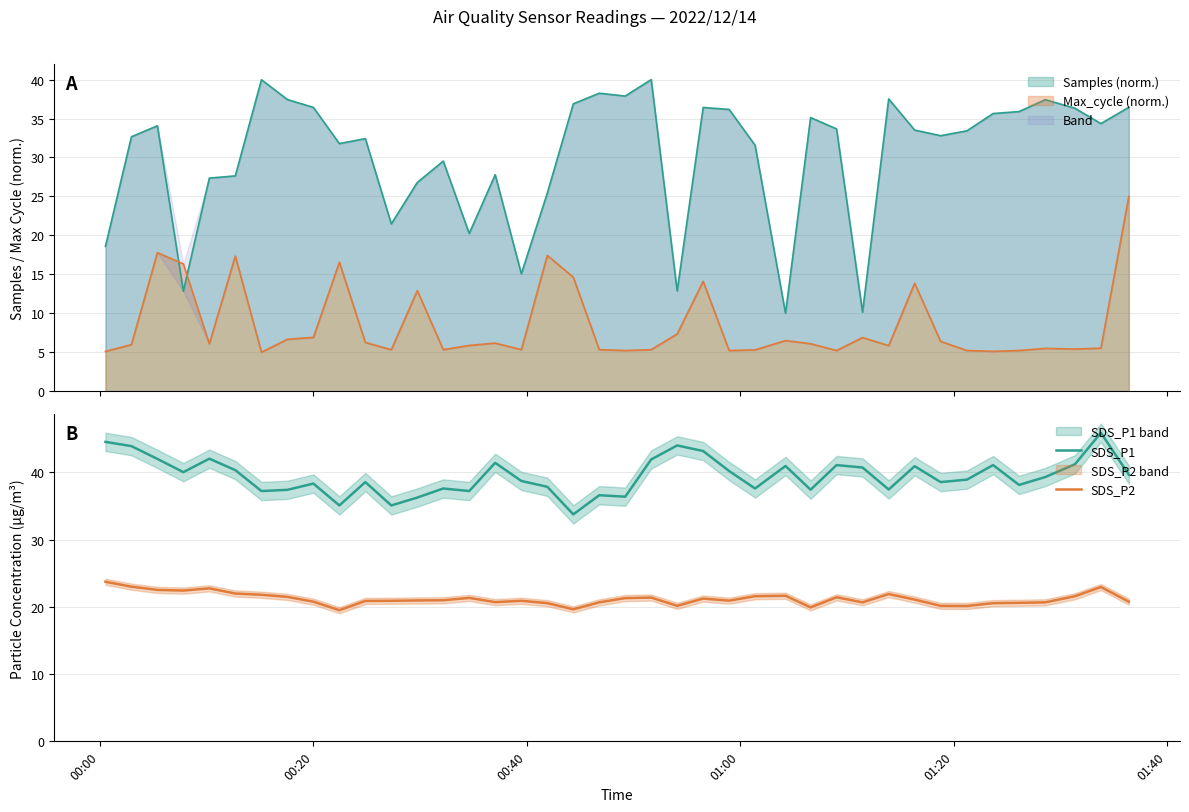

At how many categories does at least one series exceed 21?

40